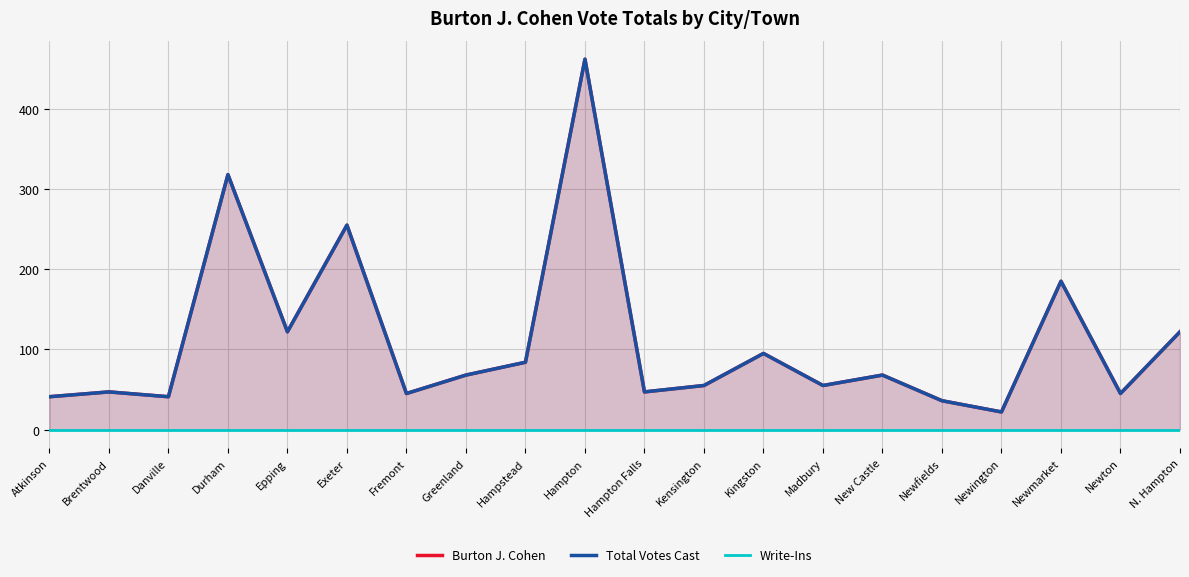

What is the total value across all series at Atkinson?

82